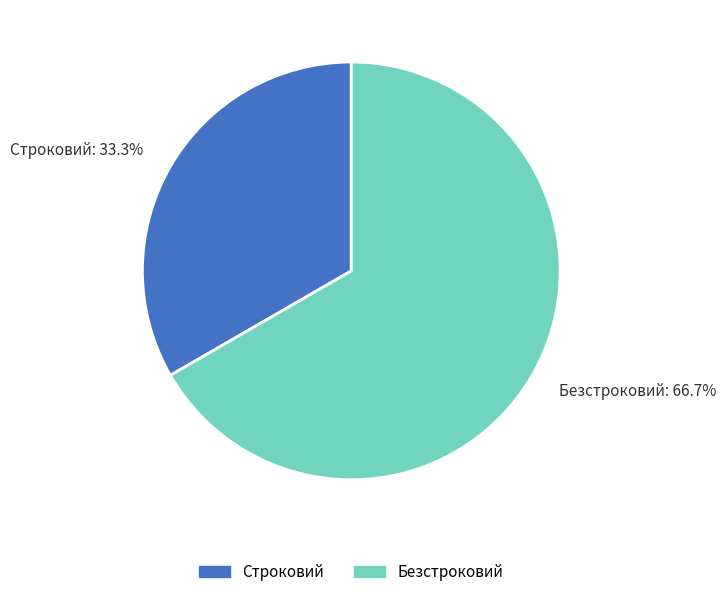

The Безстроковий slice represents 67% of the pie. True or false?

True